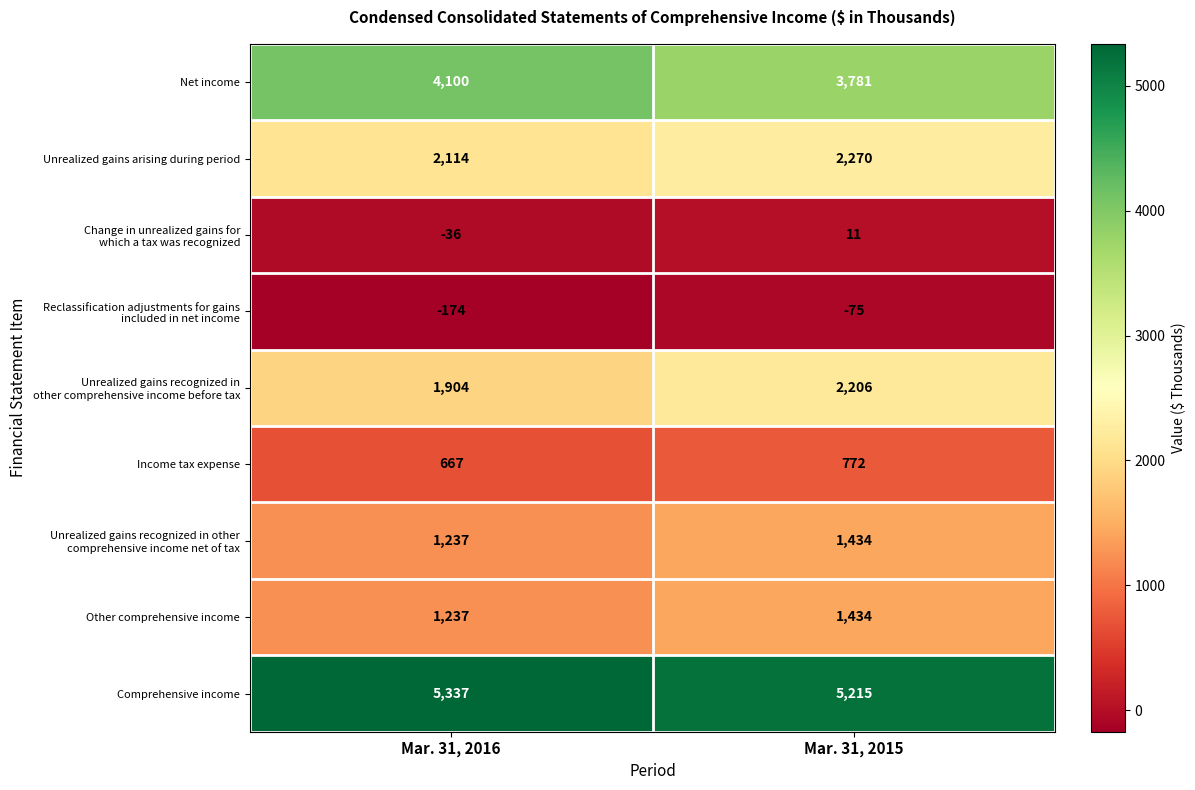

Which category has the highest value in the Comprehensive income series?

Mar. 31, 2016